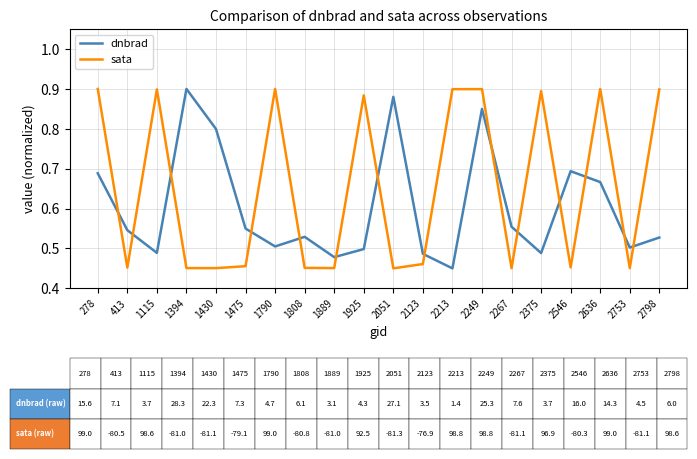

Where do sata and dnbrad first cross each other?

278 and 413